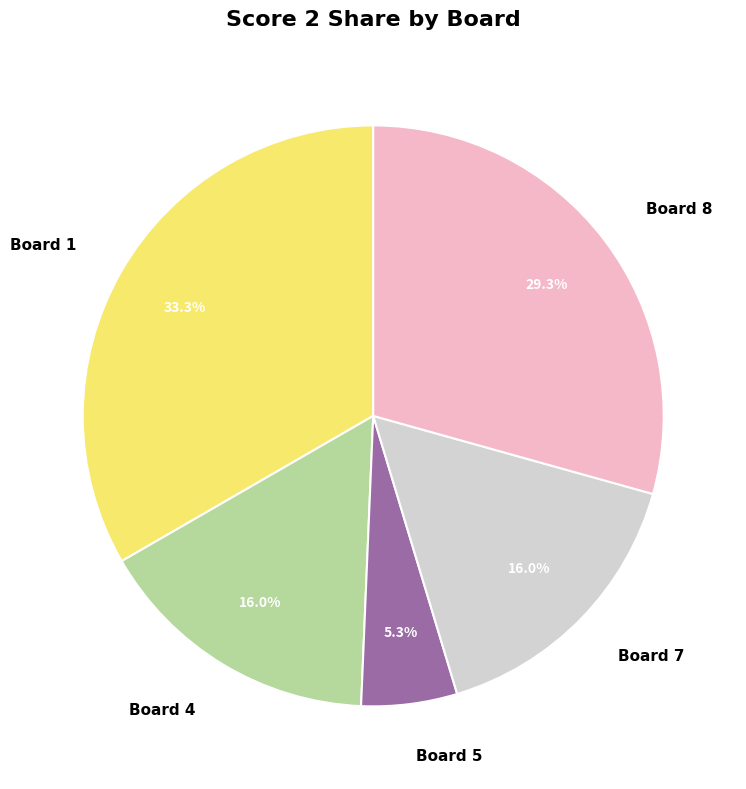

To the nearest percent, what is the average slice percentage?

20%